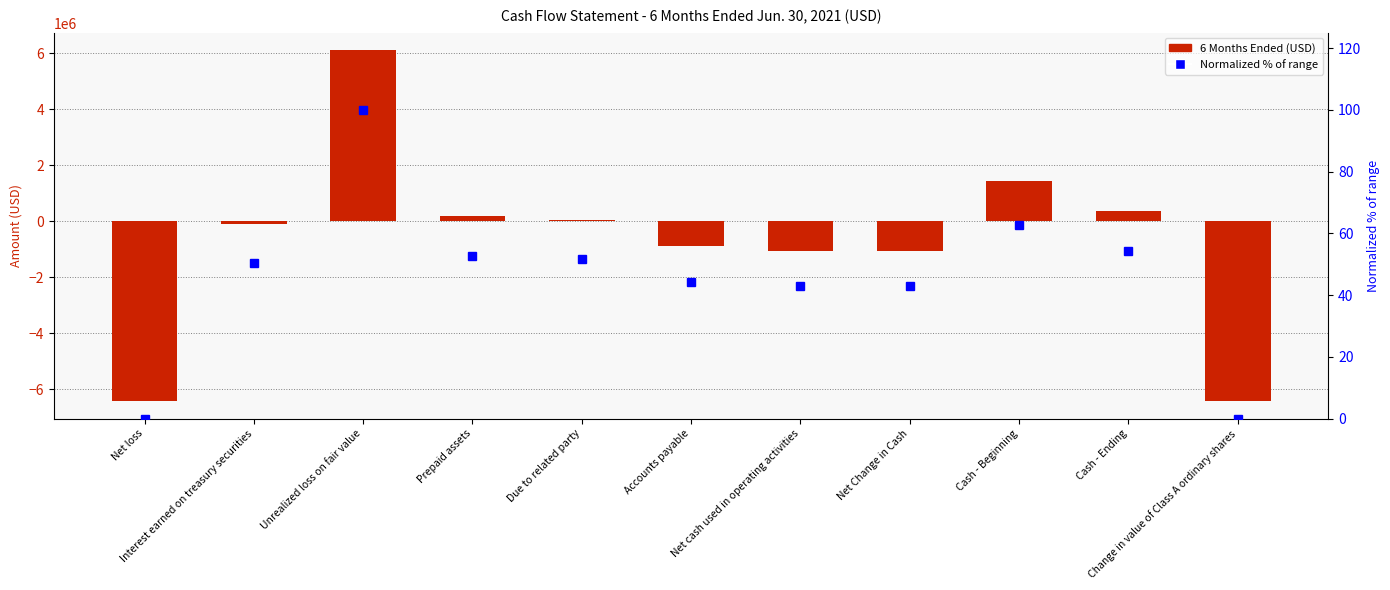

Which series has the largest total across all categories?

Normalized % of range